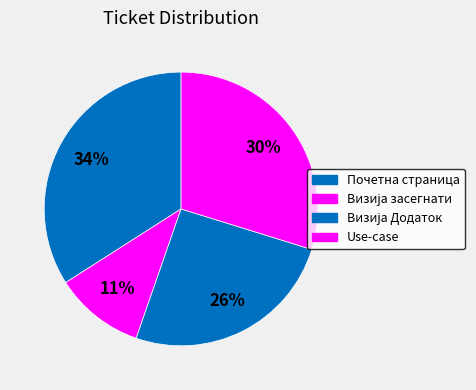

How many slices are in this pie chart?

4